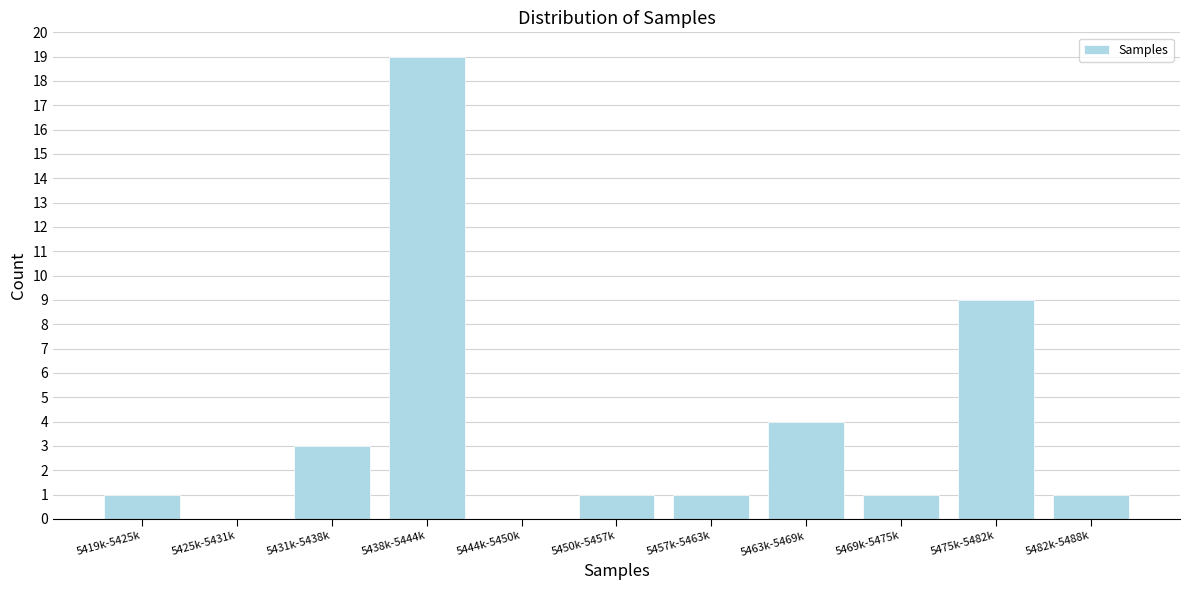

Reading left to right, what are all the values shown in this chart?

5419k-5425k=1	5425k-5431k=0	5431k-5438k=3	5438k-5444k=19	5444k-5450k=0	5450k-5457k=1	5457k-5463k=1	5463k-5469k=4	5469k-5475k=1	5475k-5482k=9	5482k-5488k=1